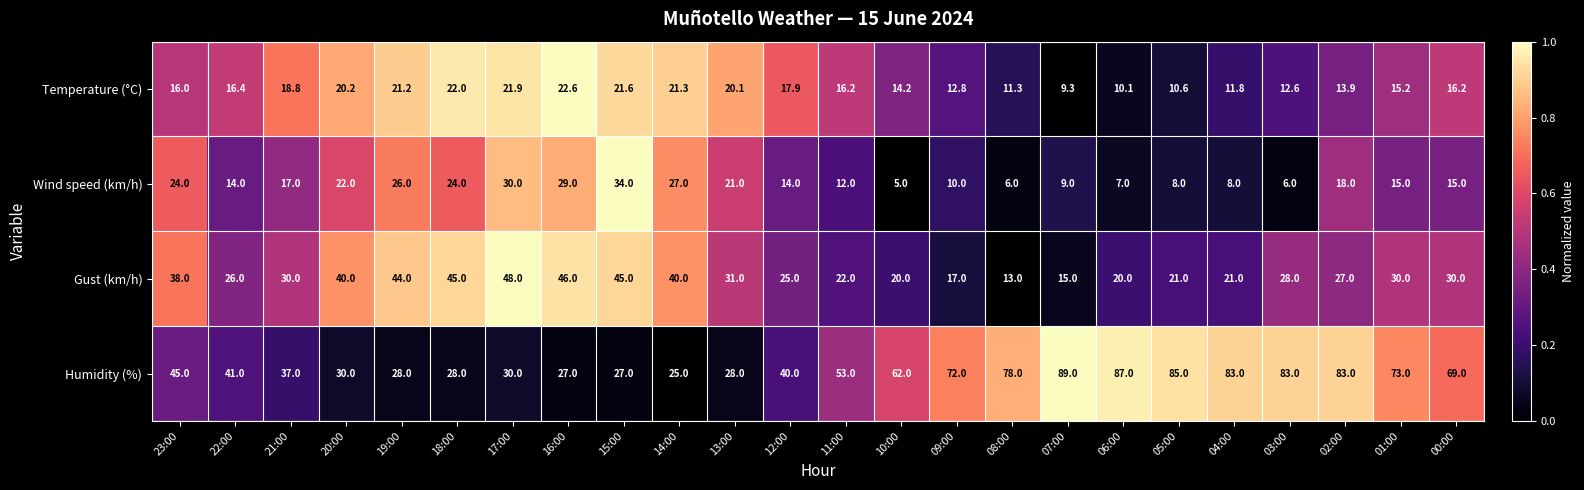

At which category is the sum across all series the highest?

02:00